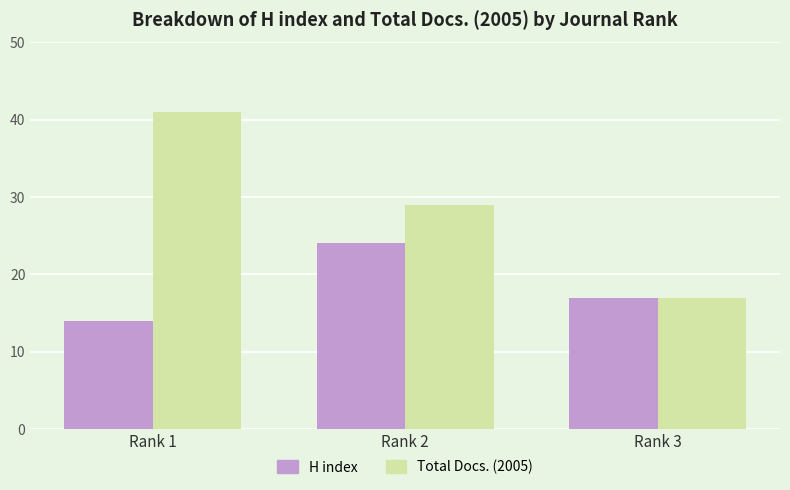

What is the highest value of the Total Docs. (2005) series?

41